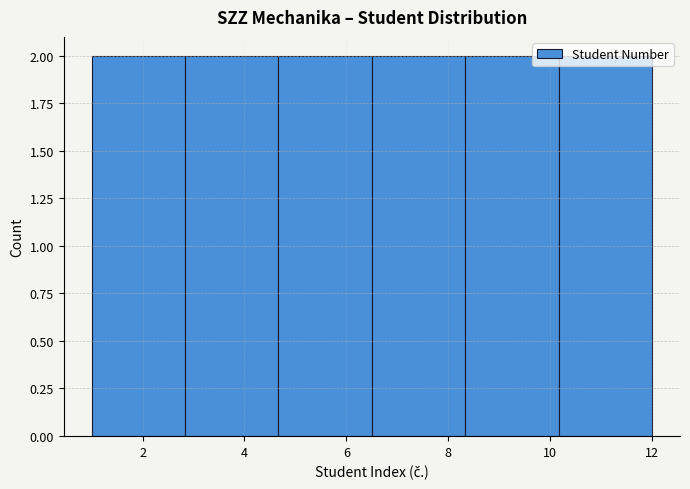

Reading left to right, transcribe this chart: for each bar, give the range it covers on the x-axis and its height. Neither the bar edges nor the heights are printed on the chart, so give them approximately, as read against the axes.

1.0 to 2.8: 2
2.8 to 4.6: 2
4.6 to 6.6: 2
6.6 to 8.4: 2
8.4 to 10.2: 2
10.2 to 12.0: 2